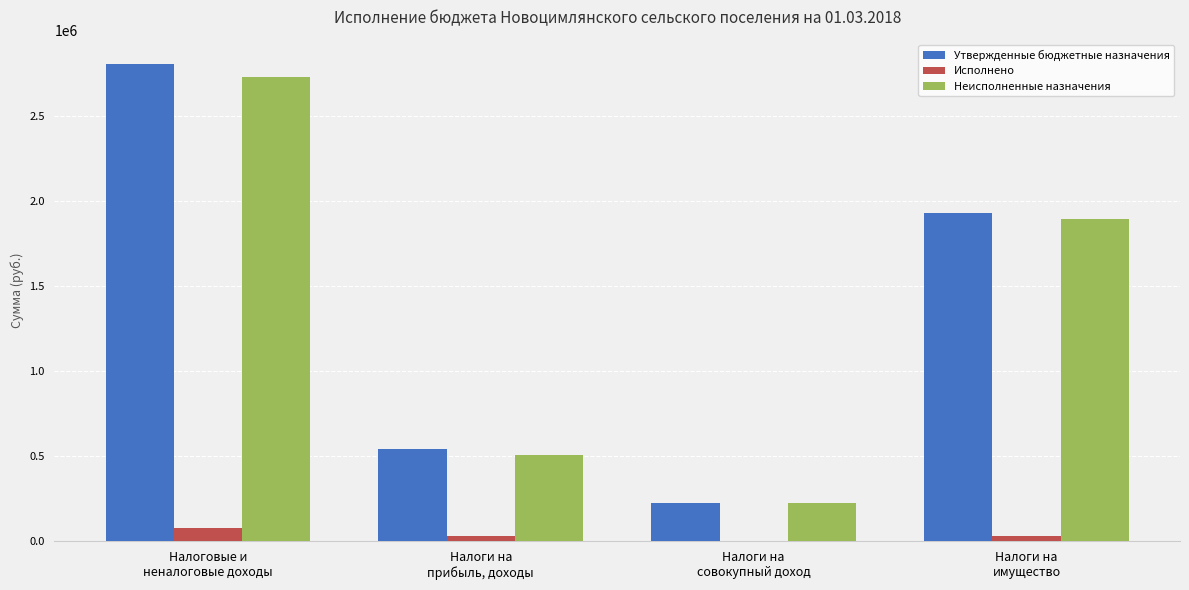

Is the value of Неисполненные назначения at Налоговые и
неналоговые доходы greater than the value of Исполнено at Налоги на
имущество?

Yes